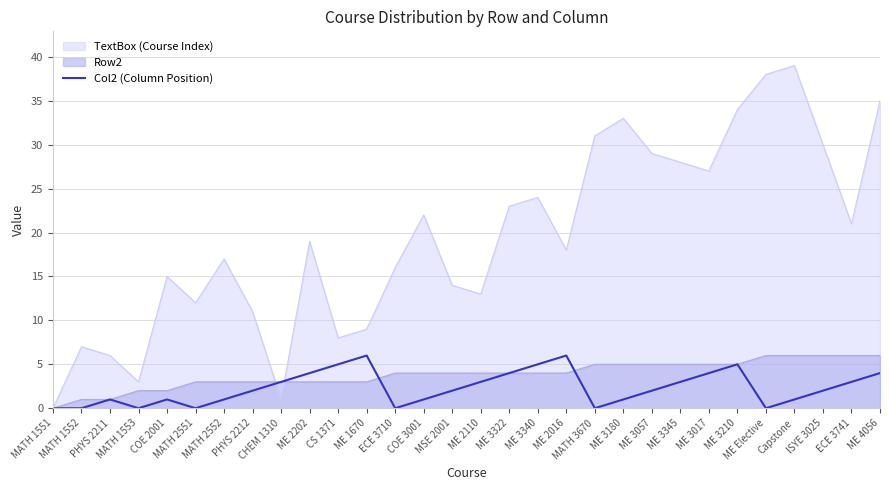

What is the greatest value displayed?

39